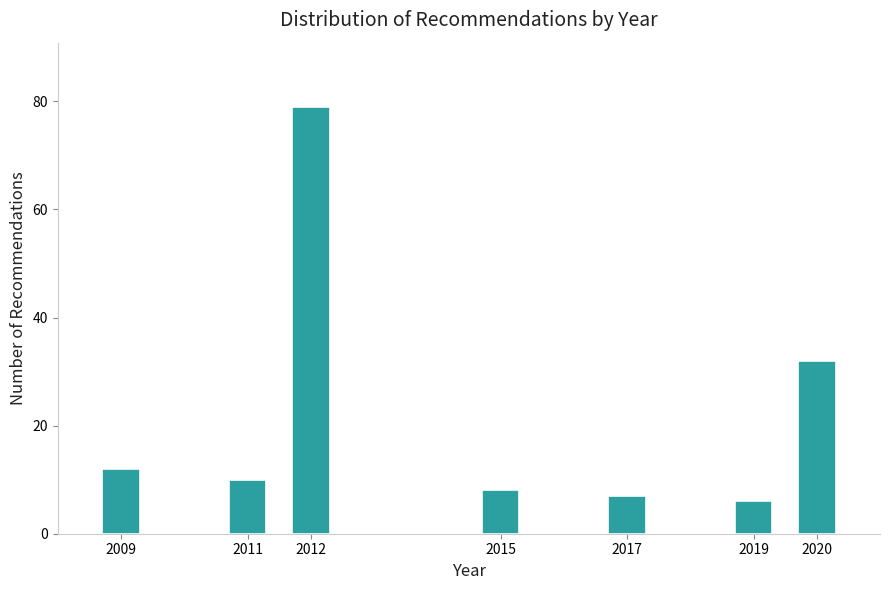

Reading left to right, transcribe all the data shown in this chart.

2009=12	2011=10	2012=79	2015=8	2017=7	2019=6	2020=32